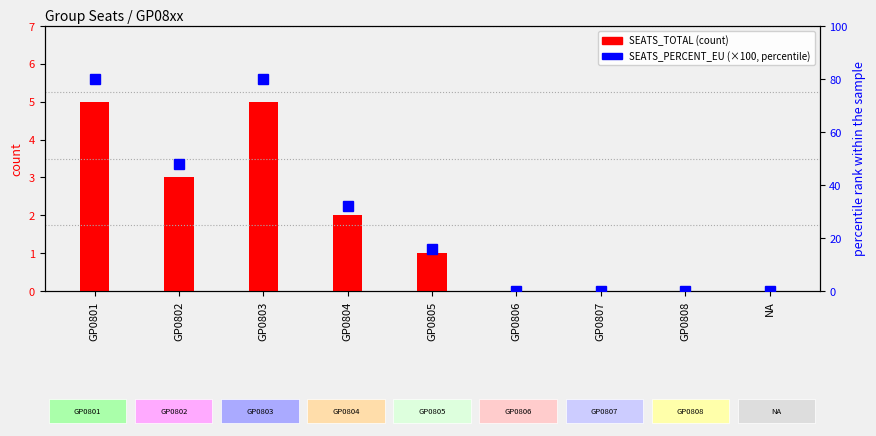

What is the highest value of the SEATS_PERCENT_EU series?

80